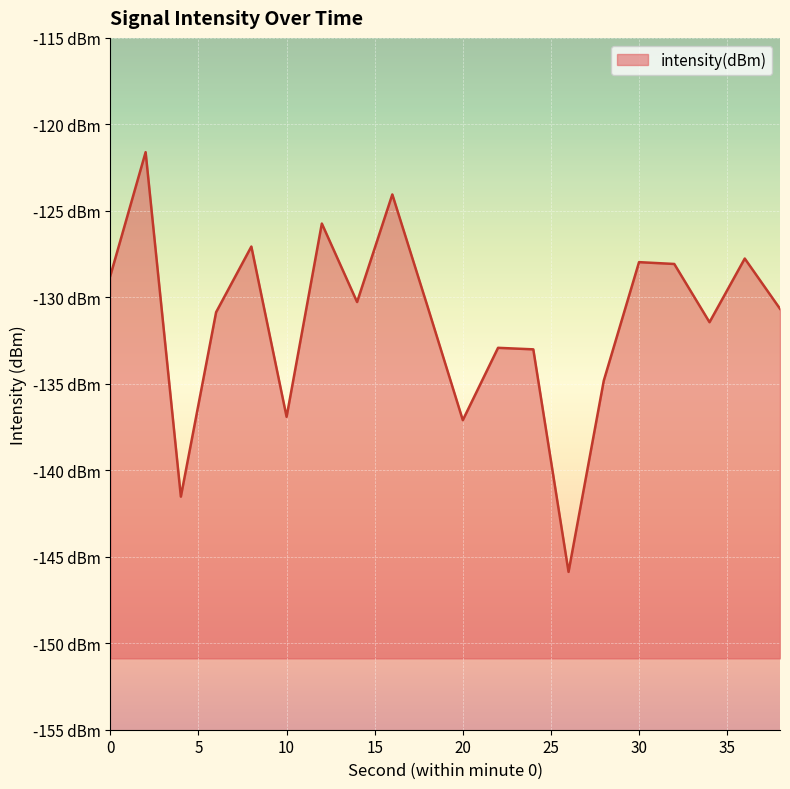

How many data points does each series have?

20